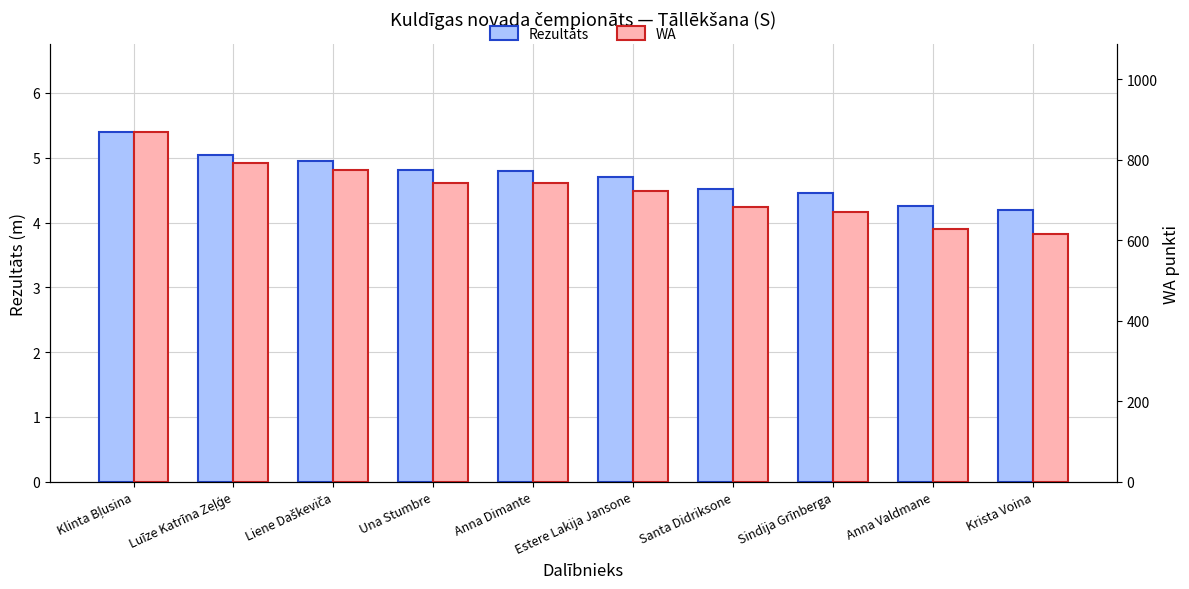

True or false: Rezultāts has a value of 7.1 at Luīze Katrīna Zeļģe.

False